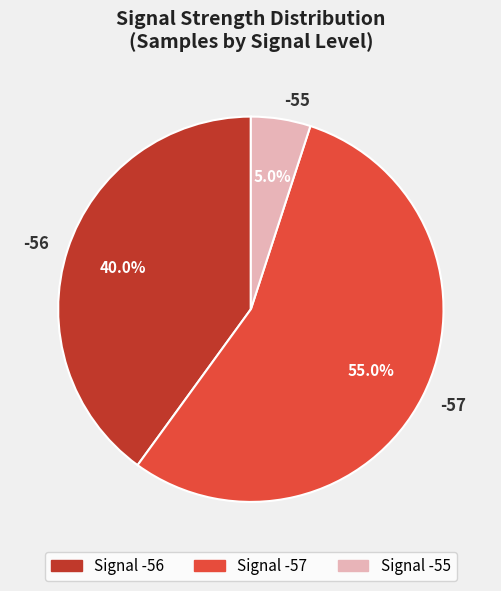

Is there any slice that represents more than half of the pie?

Yes